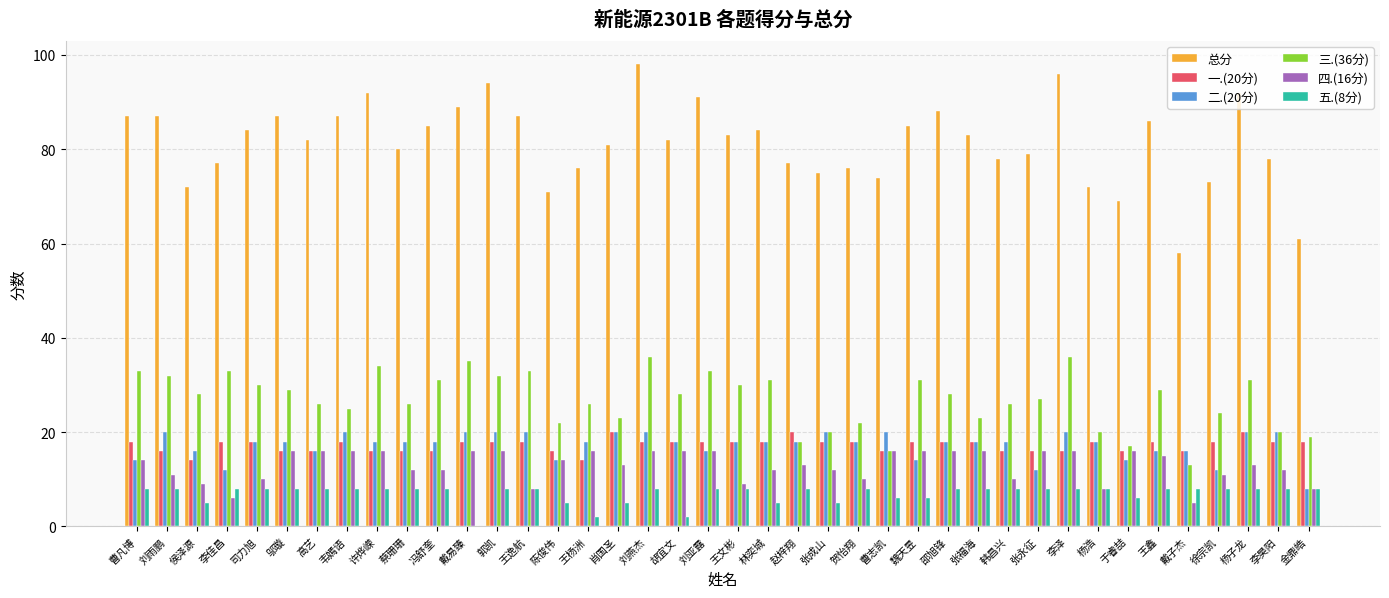

What are all the series names shown in the legend?

总分, 一.(20分), 二.(20分), 三.(36分), 四.(16分), 五.(8分)